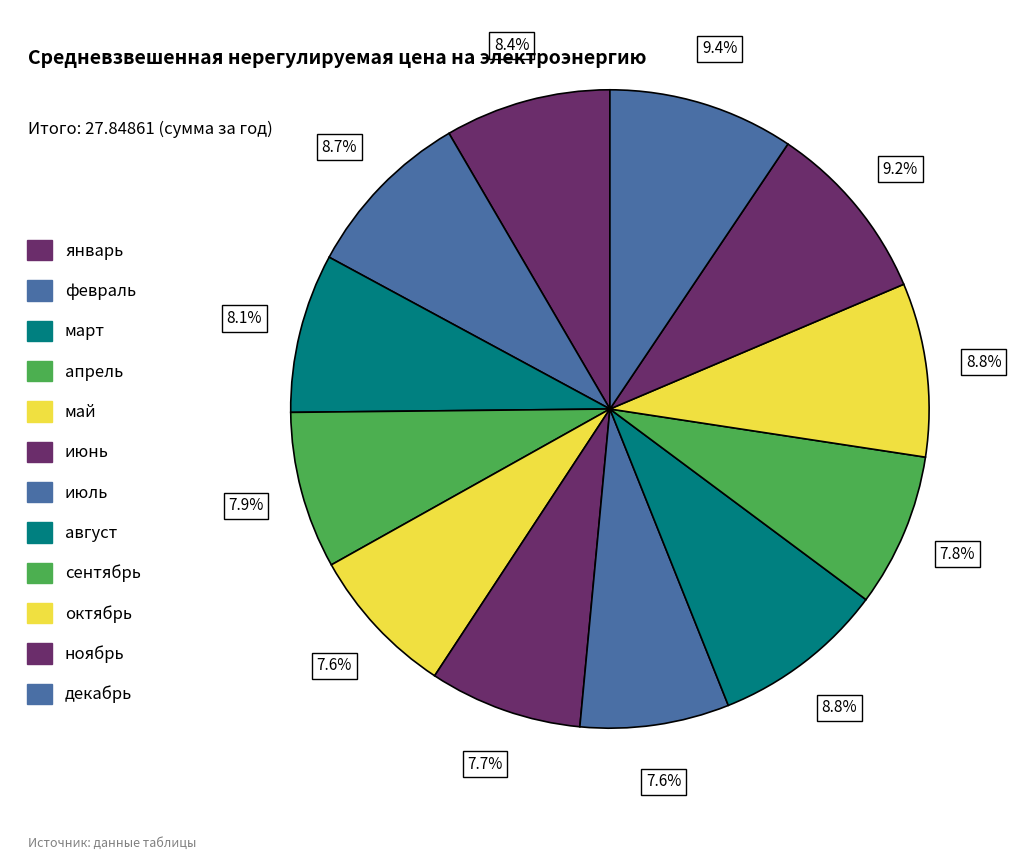

Is it true that июль is 14% of the pie?

False